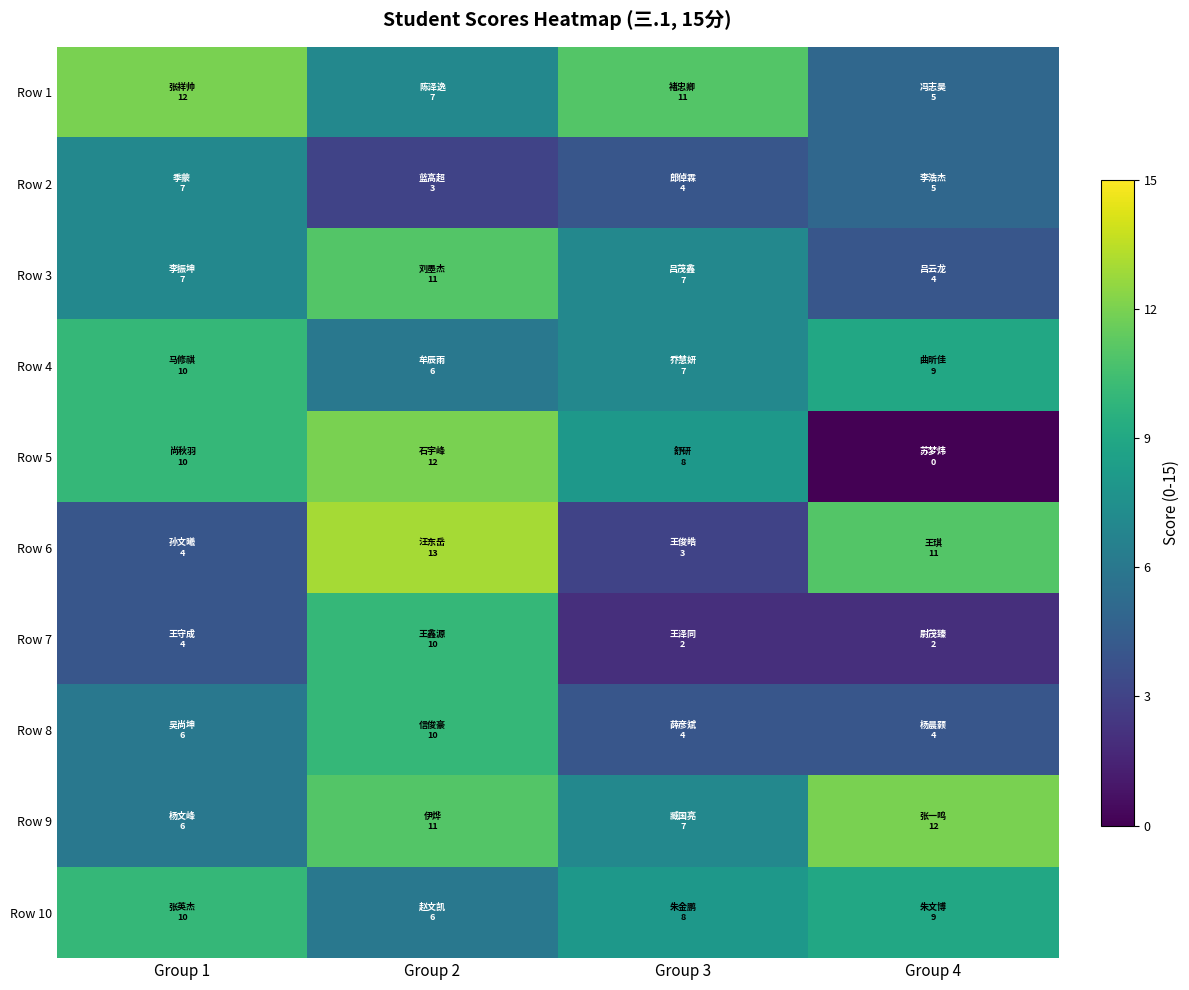

Which series has the largest range (max minus min)?

Row 5